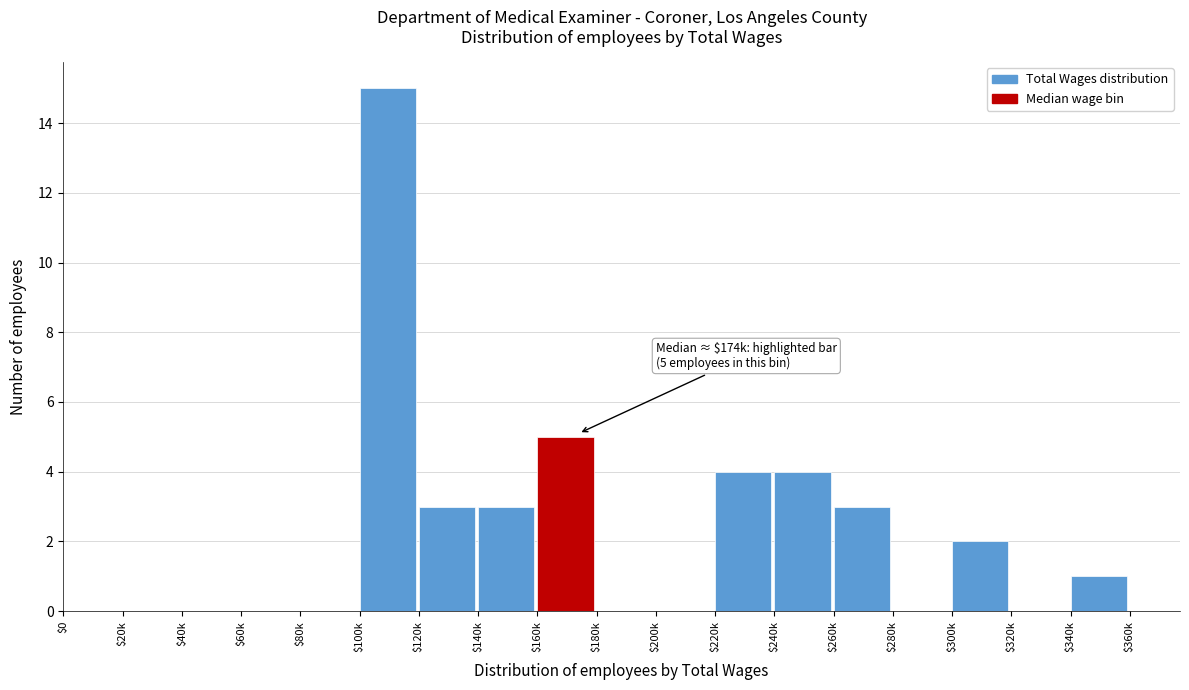

Which label corresponds to the largest value in the chart?

$100k